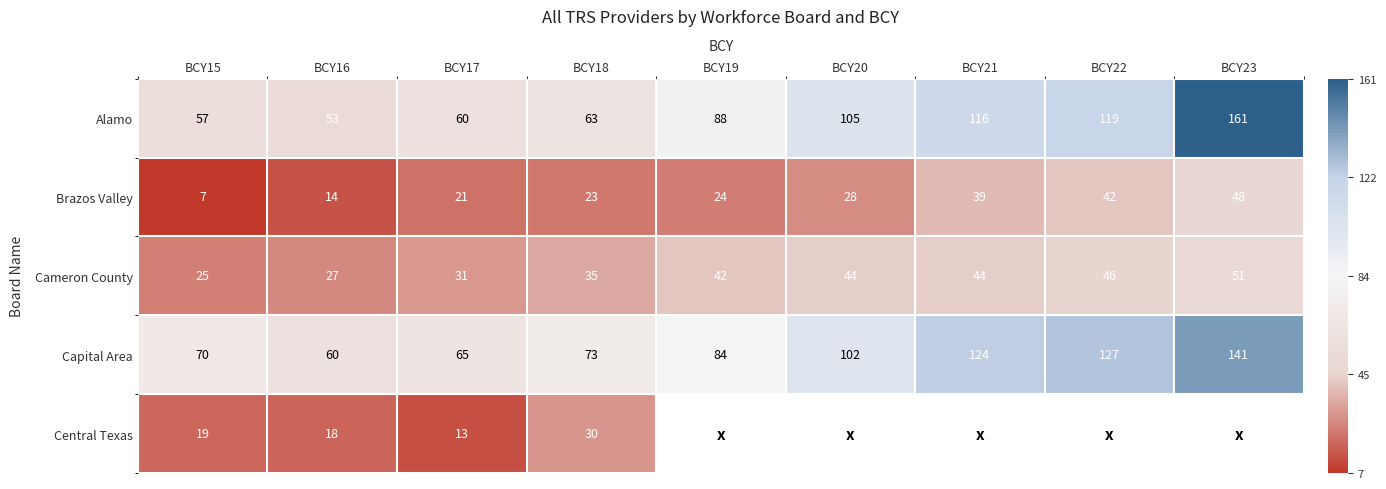

At which label does Cameron County first exceed 42?

BCY20